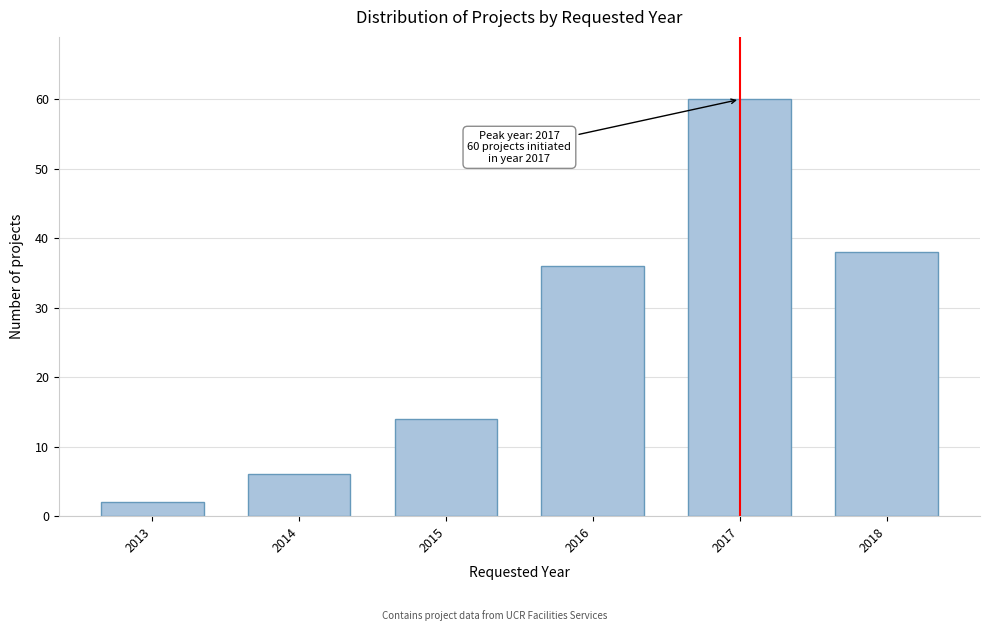

Reading left to right, what are all the values shown in this chart?

2	6	14	36	60	38